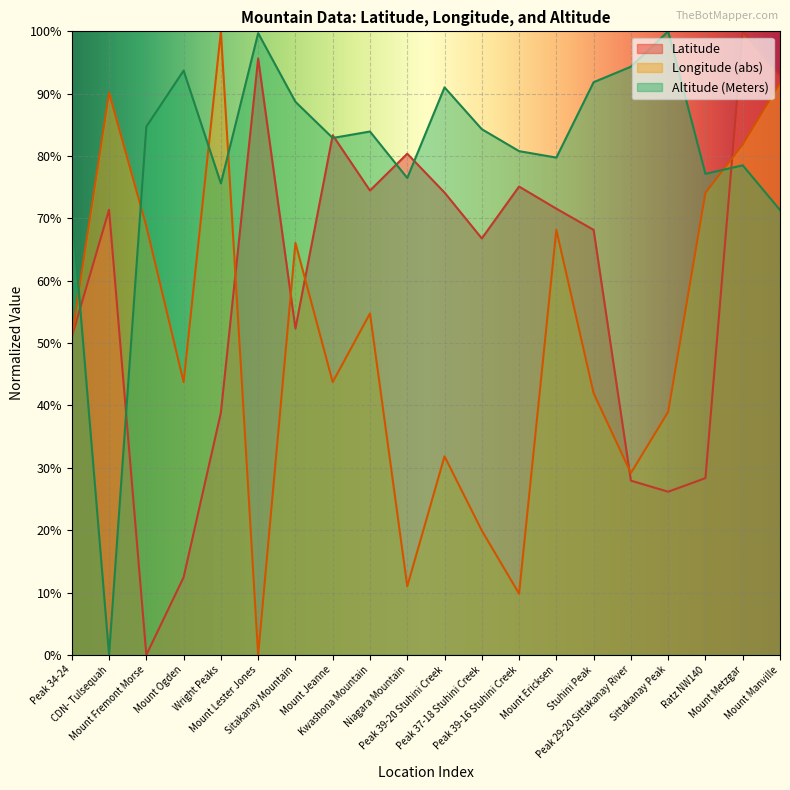

Where is Longitude nearest to the value 0?

Mount Lester Jones